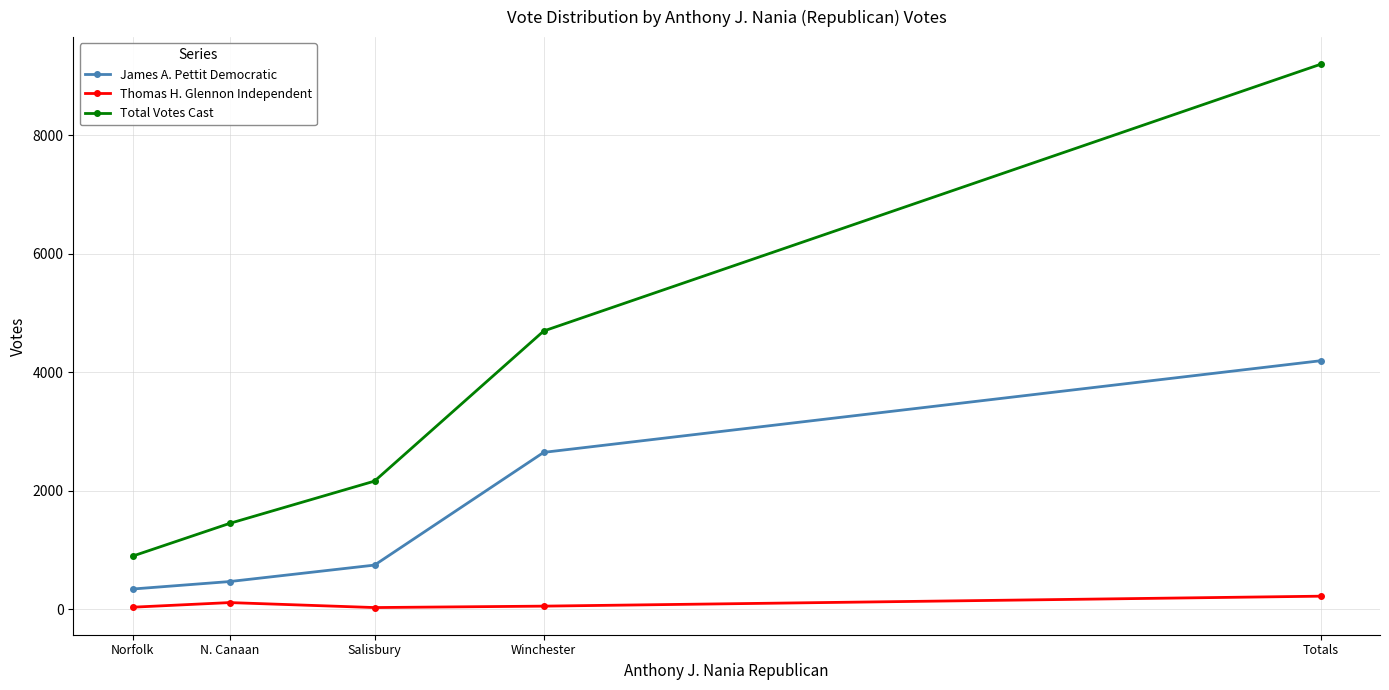

What is the difference between the highest and lowest values at Totals?

8980